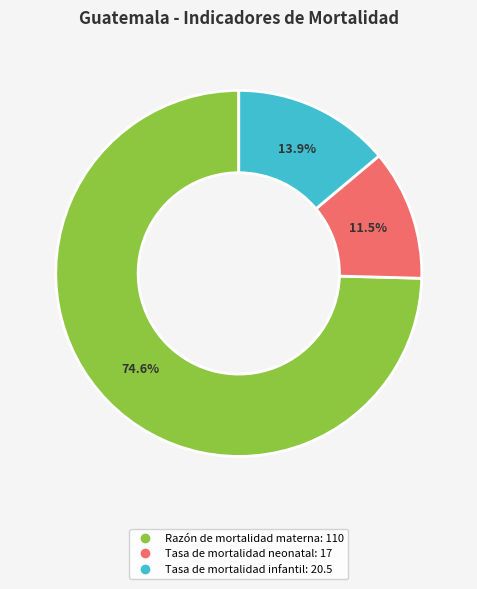

The Razón de mortalidad materna slice represents 67% of the pie. True or false?

False